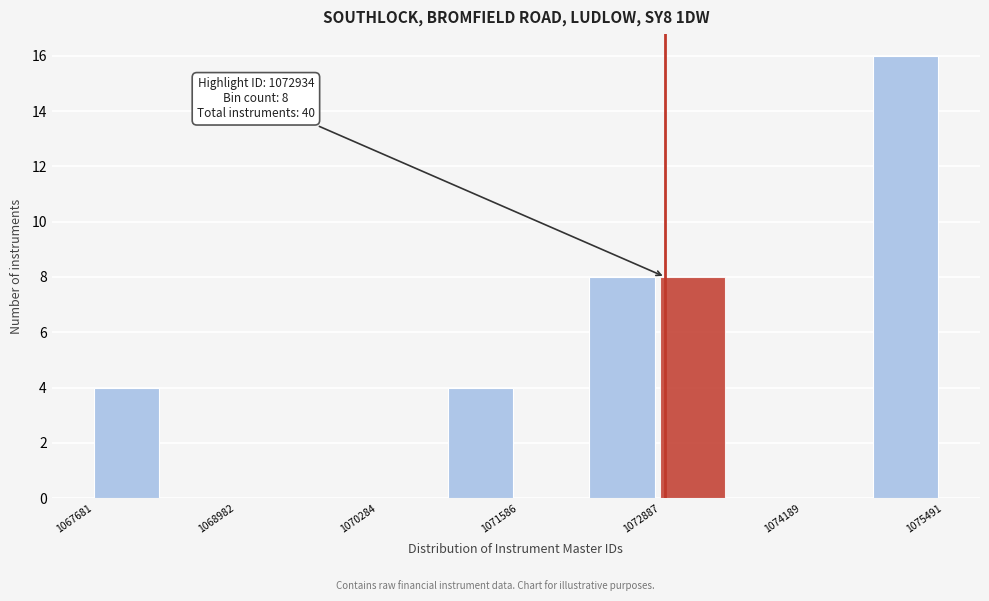

Around what value on the x-axis is the tallest bar? Give the approximate position of its centre, as read against the axis.

1075200